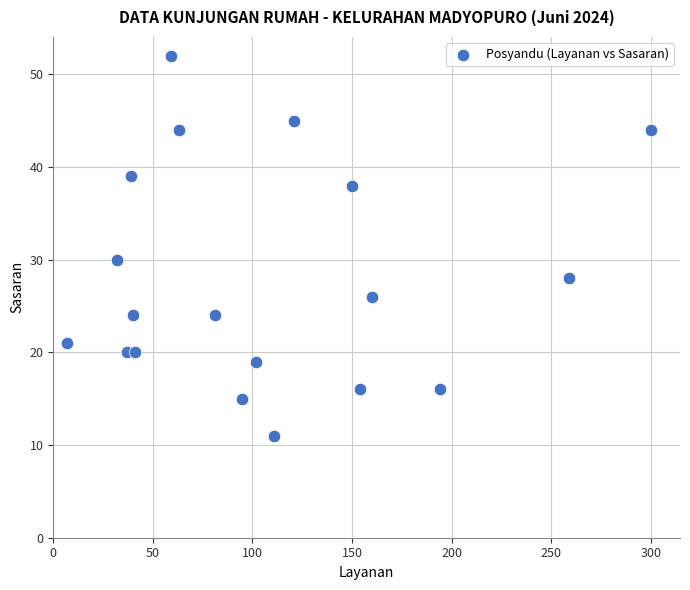

What Y value in the scatter plot is closest to 31?

30